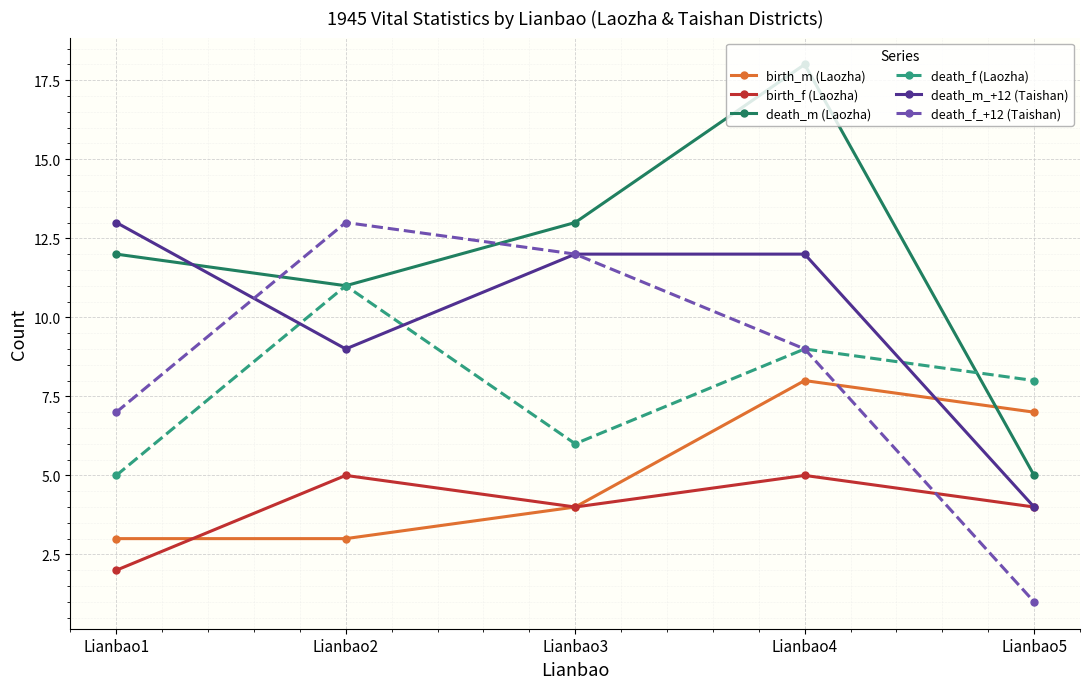

At how many categories does at least one series exceed 12?

4